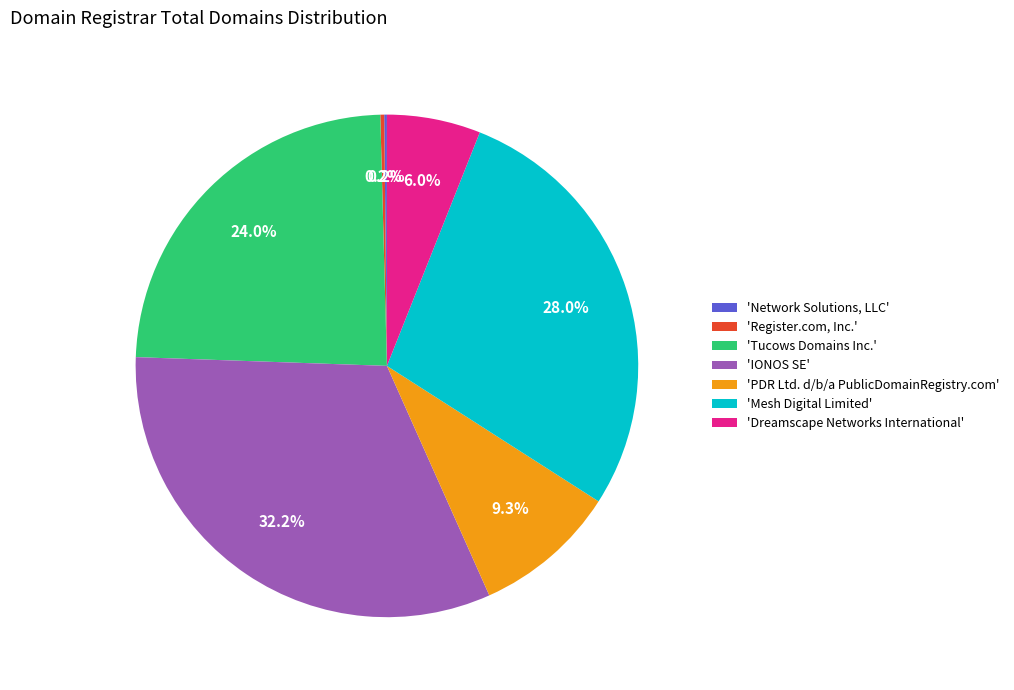

What portion of the pie excludes 'Tucows Domains Inc.'?

76.0%